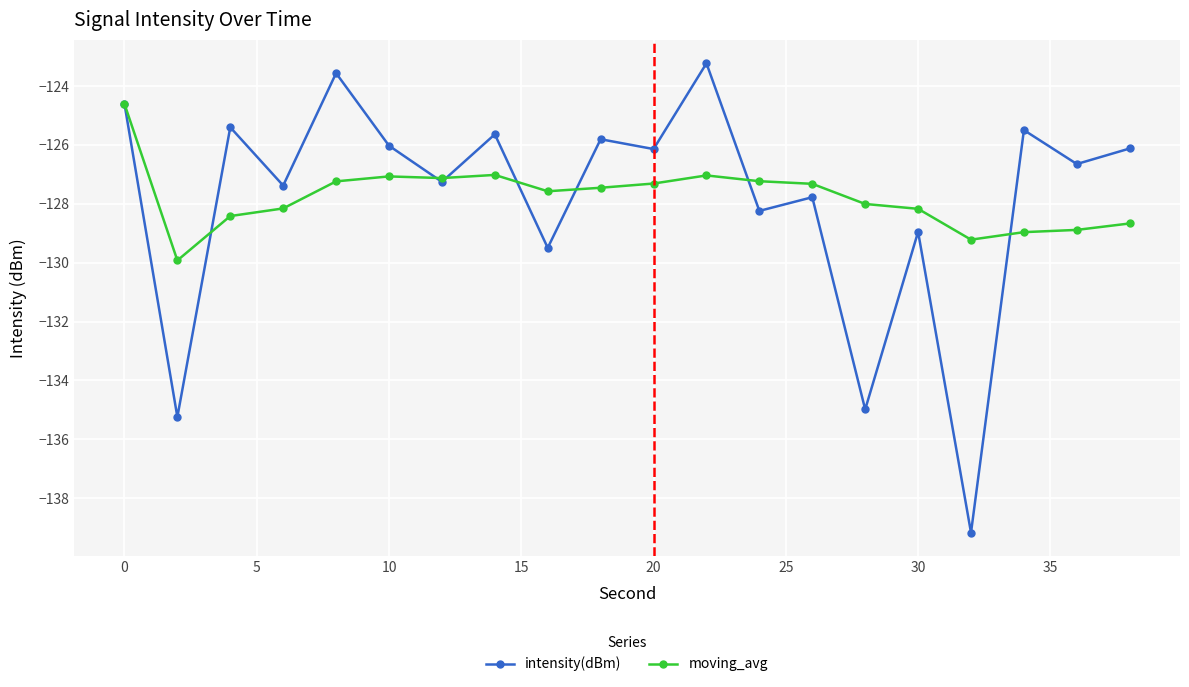

How many data points does each series have?

20